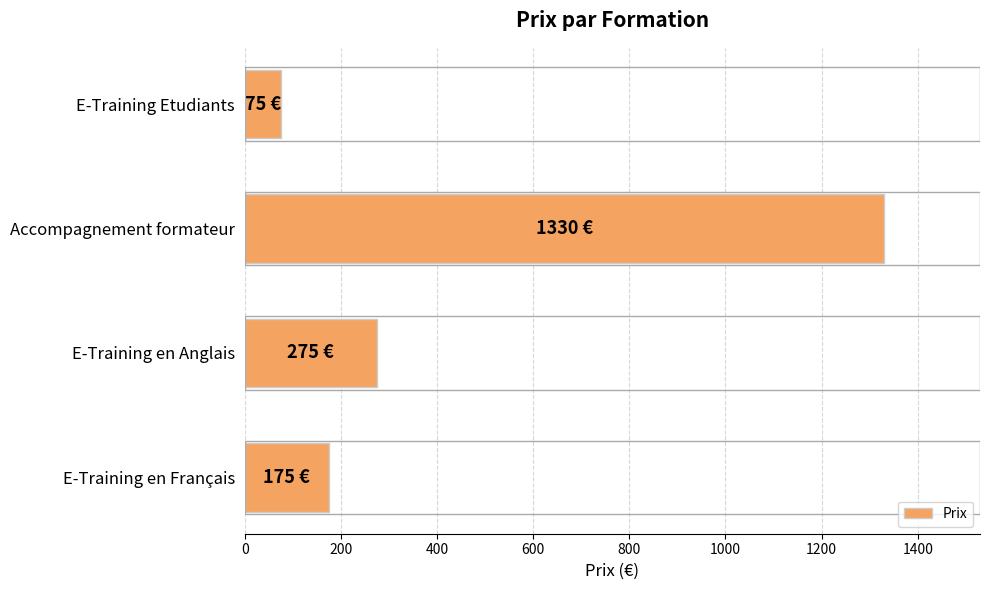

What is the average value?

464